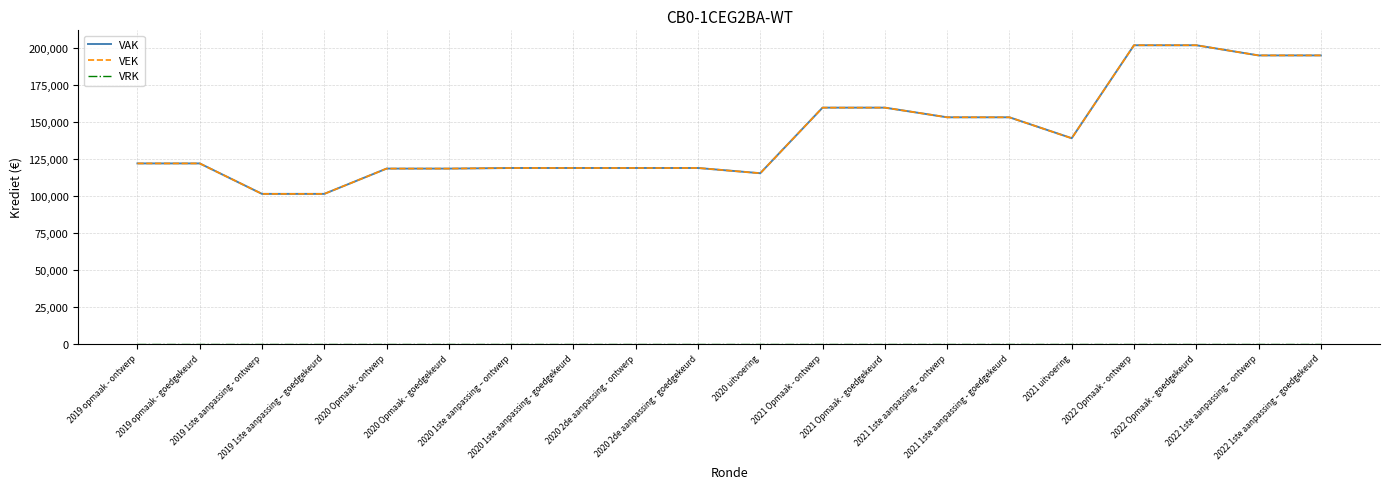

At how many categories does at least one series exceed 72372?

20